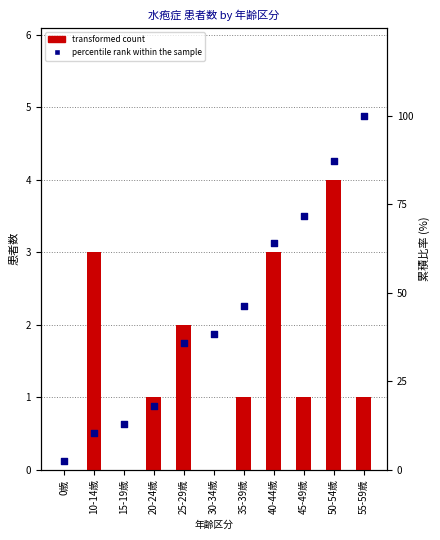

At how many categories does at least one series exceed 18?

7